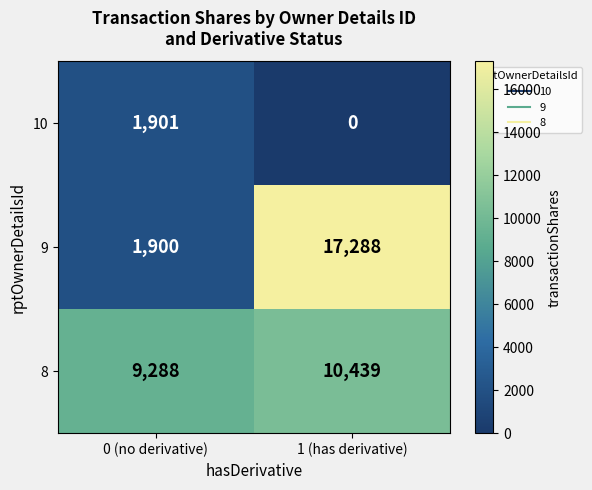

Between 0 (no derivative) and 1 (has derivative), which series saw the biggest shift?

9